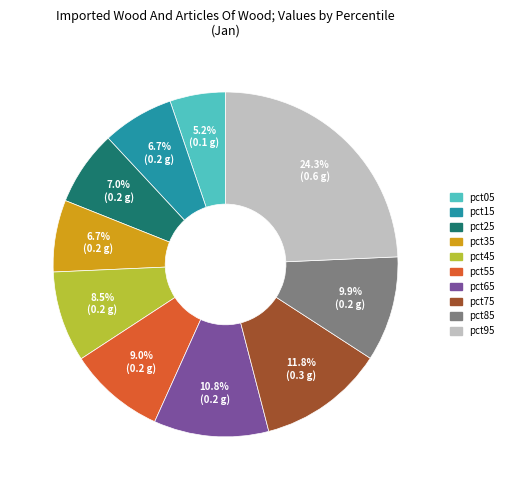

Is there a majority slice in this chart?

No